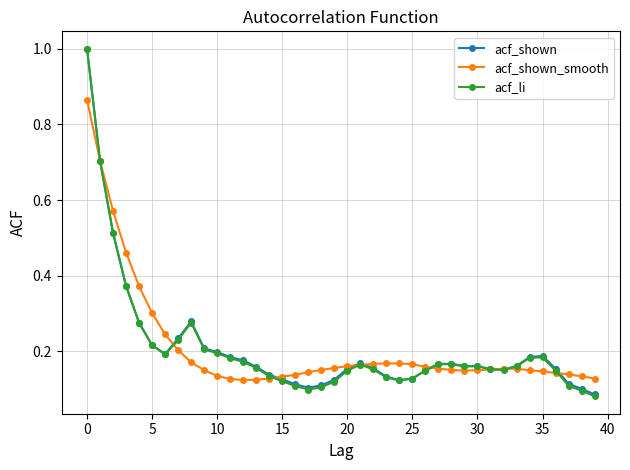

What is the greatest value displayed?

1.0